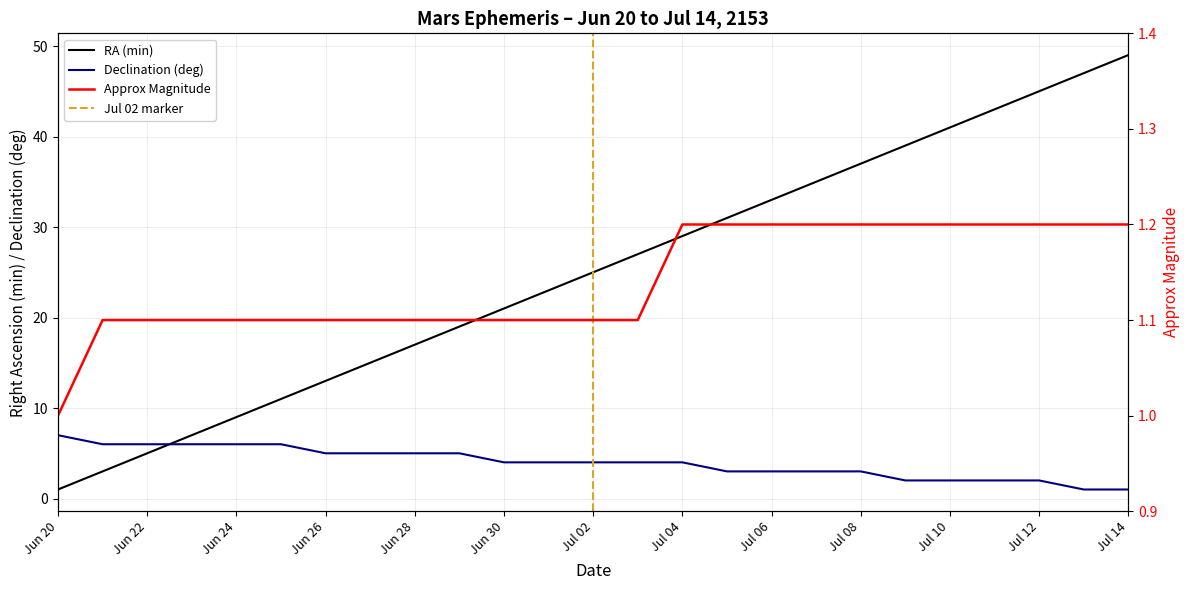

At which category is the sum across all series the highest?

Jul 14